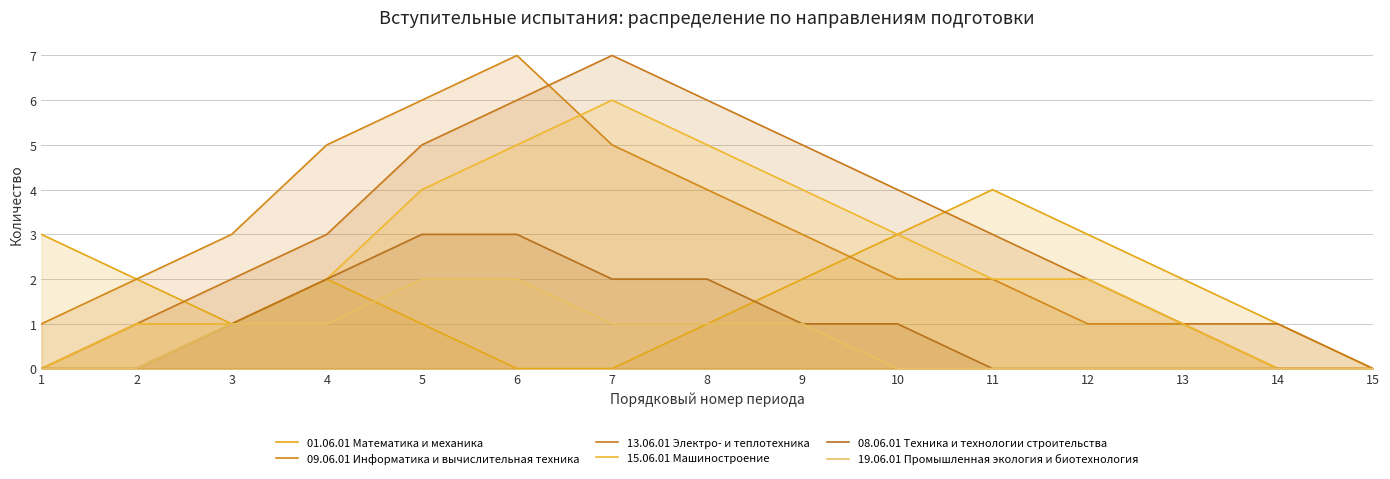

Is the value of 19.06.01 Промышленная экология и биотехнология at 1 greater than the value of 08.06.01 Техника и технологии строительства at 8?

No